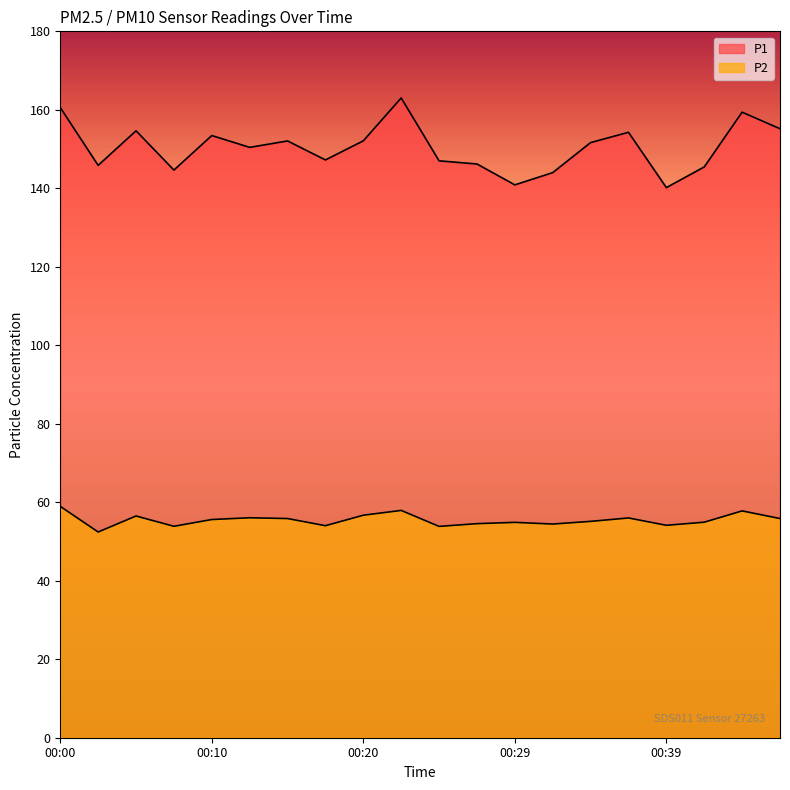

How many distinct data groups are displayed?

2